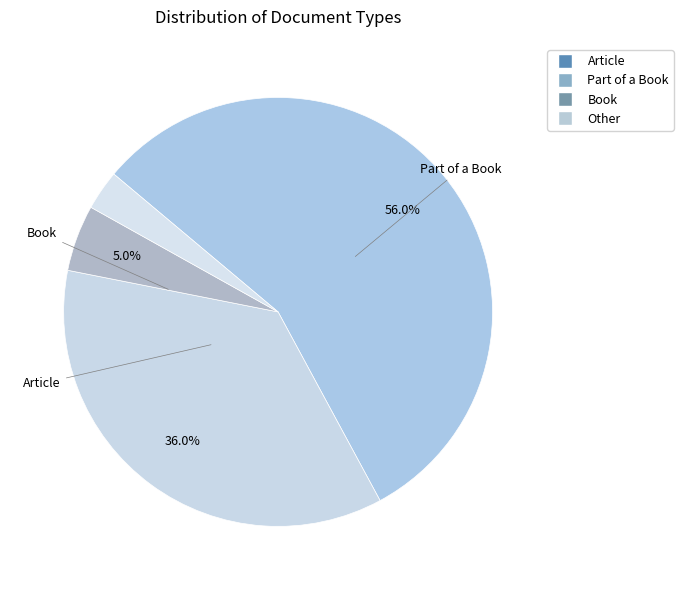

Rank the categories by value from lowest to highest.

Other, Book, Part of a Book, Article